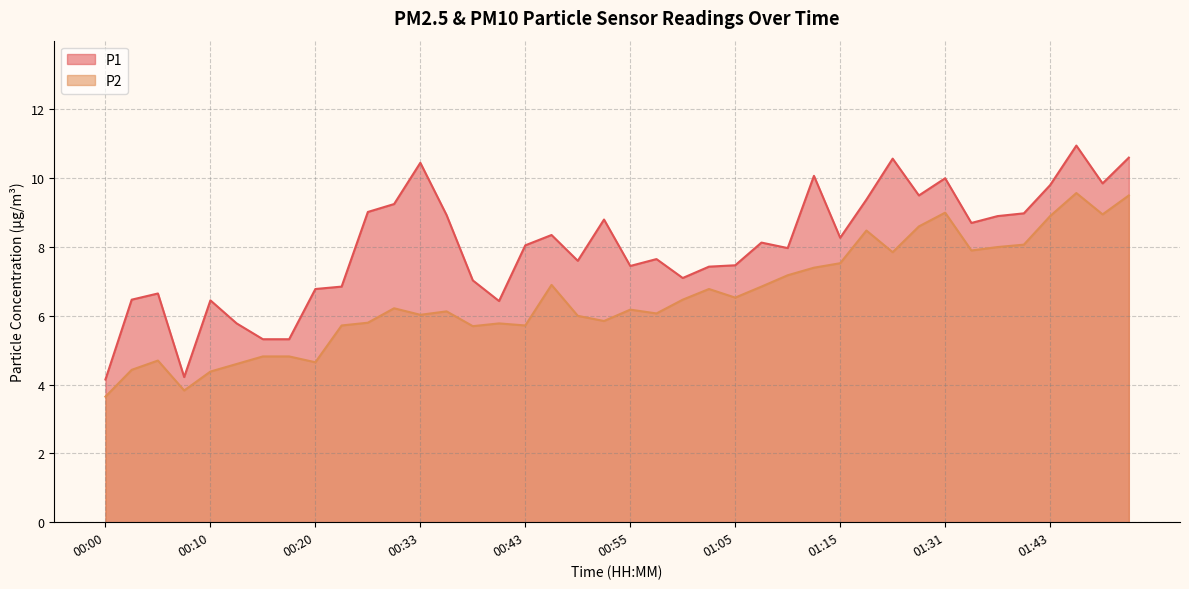

What is the maximum value shown in the chart?

10.9